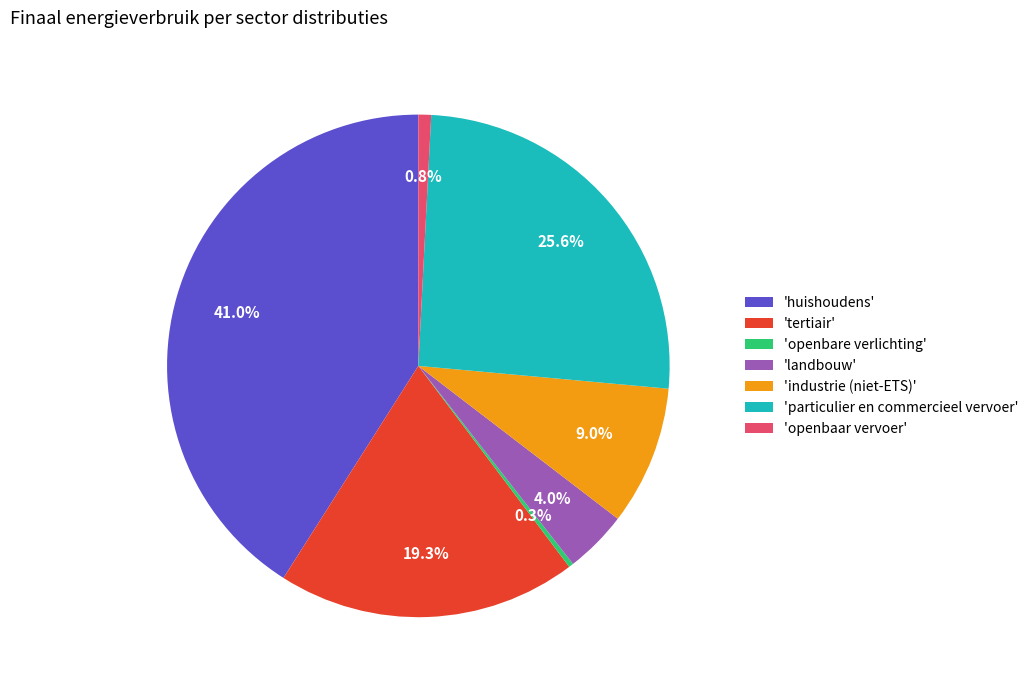

Which slice is the smallest?

'openbare verlichting'